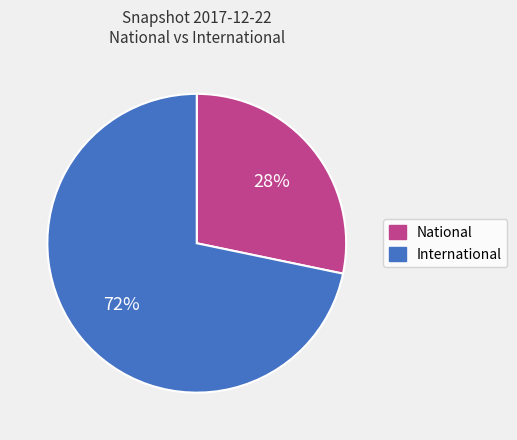

Do International and National together represent more than half of the pie?

Yes